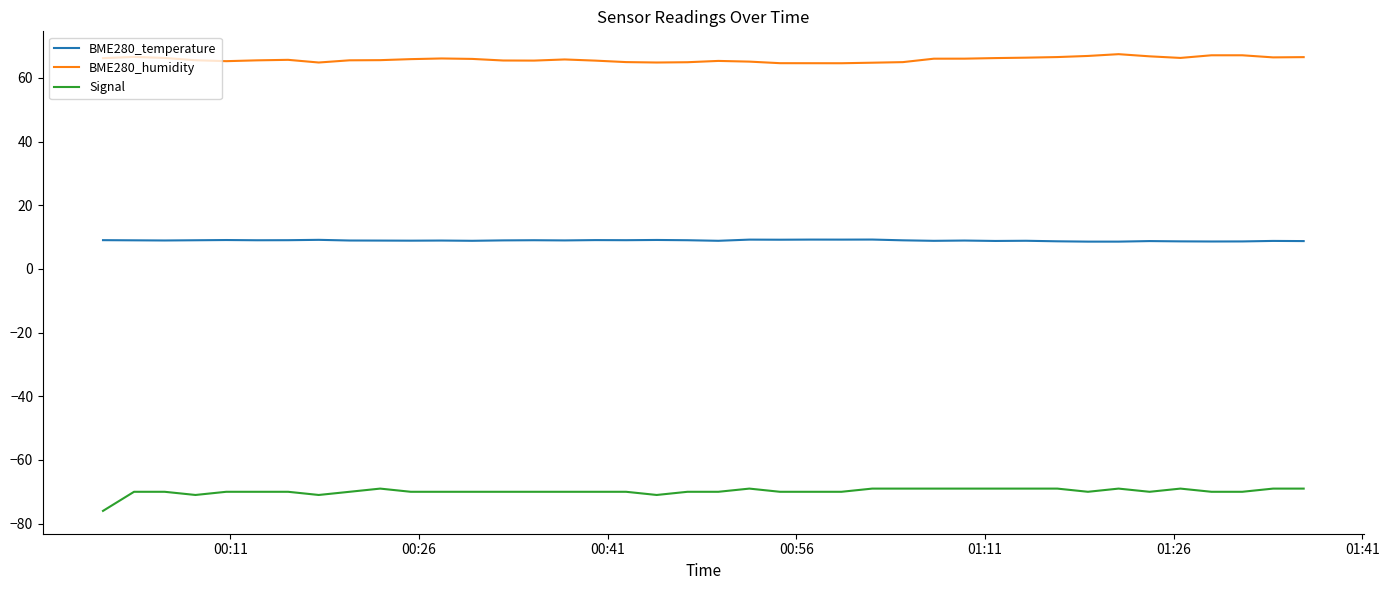

What is the sum of all BME280_temperature values?

357.6